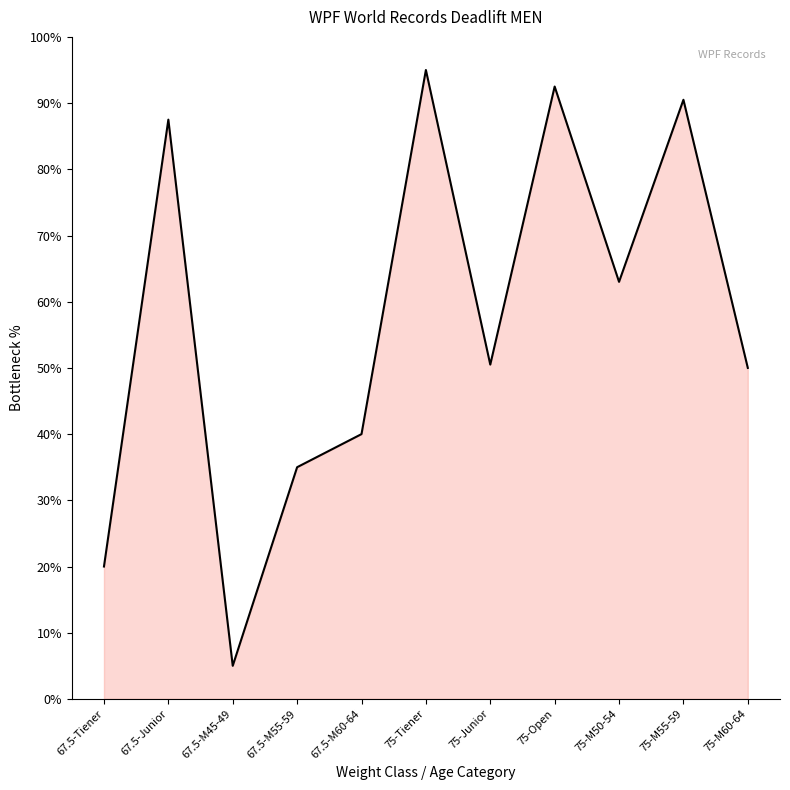

What value does the data have at 67.5-M60-64?

40.0